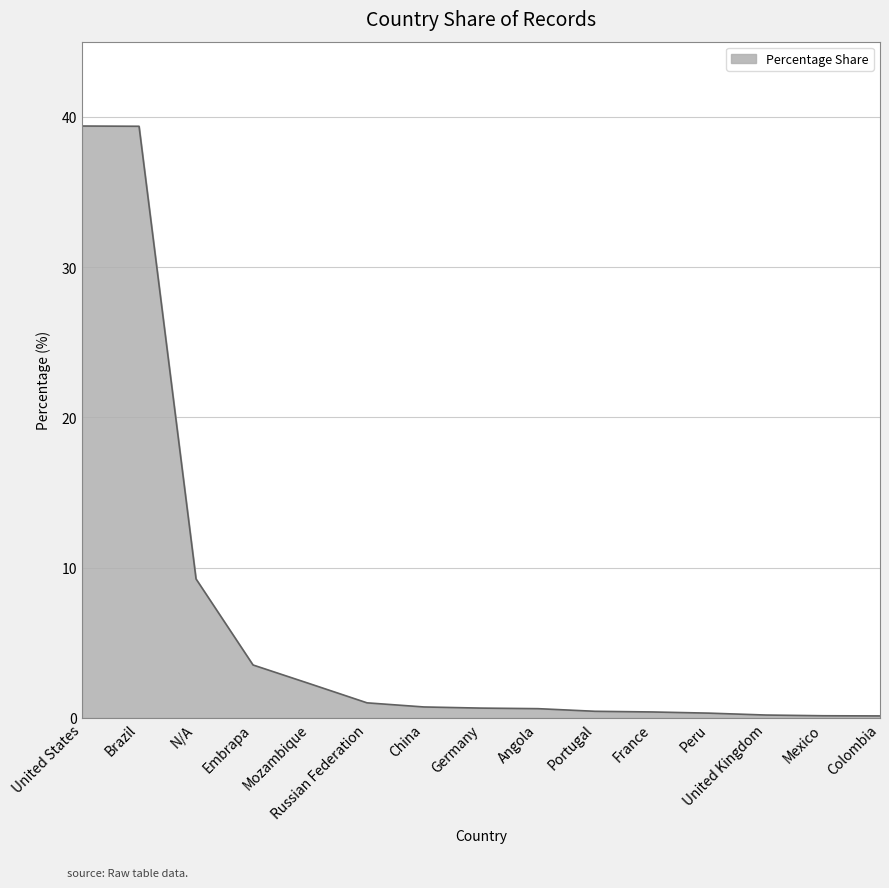

What is the average value?

6.6